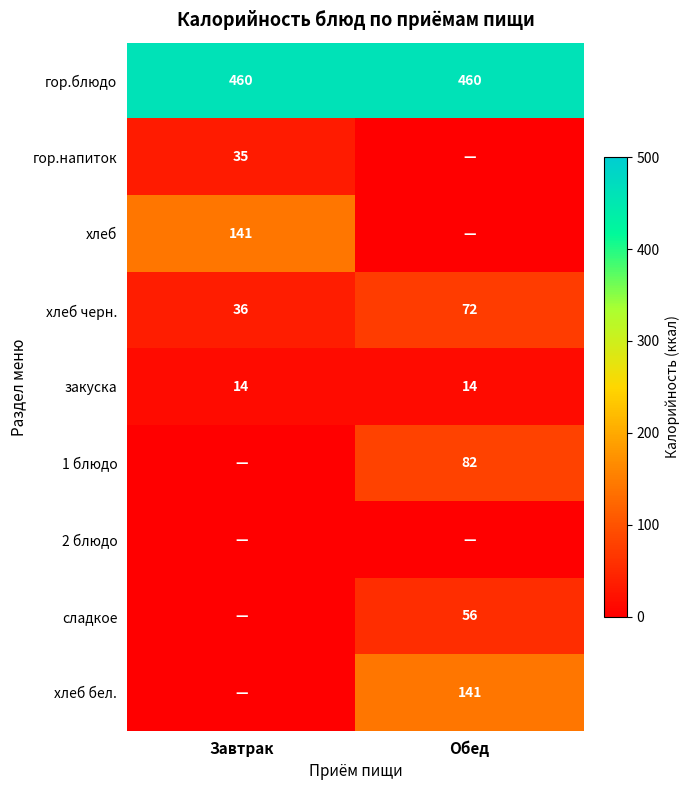

The хлеб черн. series shows 19 at Обед. True or false?

False